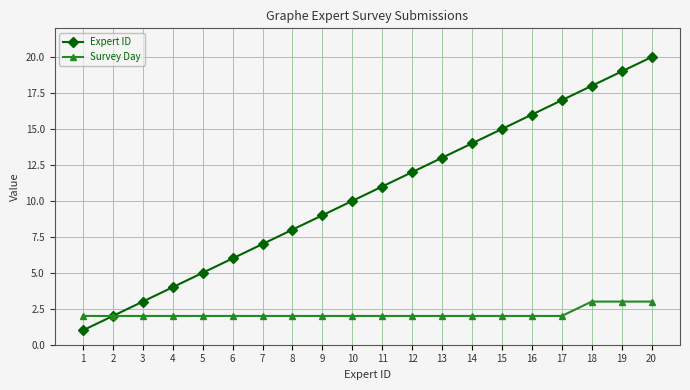

What is the difference between the maximum and second lowest values in the Expert ID series?

18